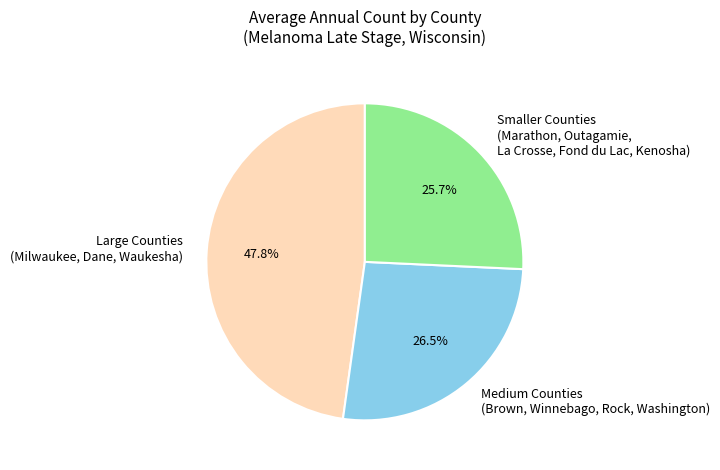

Rank the categories by value from lowest to highest.

Smaller Counties (Marathon, Outagamie, La Crosse, Fond du Lac, Kenosha), Medium Counties (Brown, Winnebago, Rock, Washington), Large Counties (Milwaukee, Dane, Waukesha)